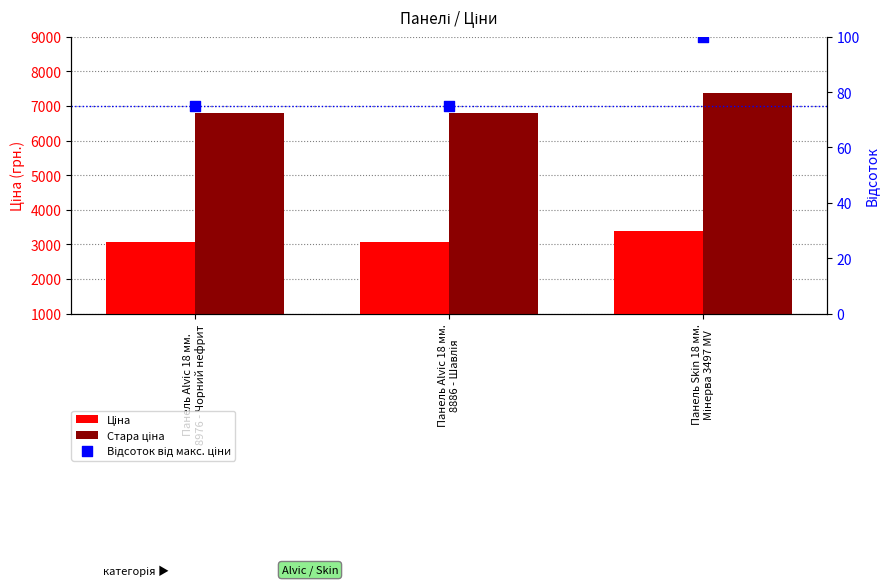

At how many categories does at least one series exceed 3790?

3